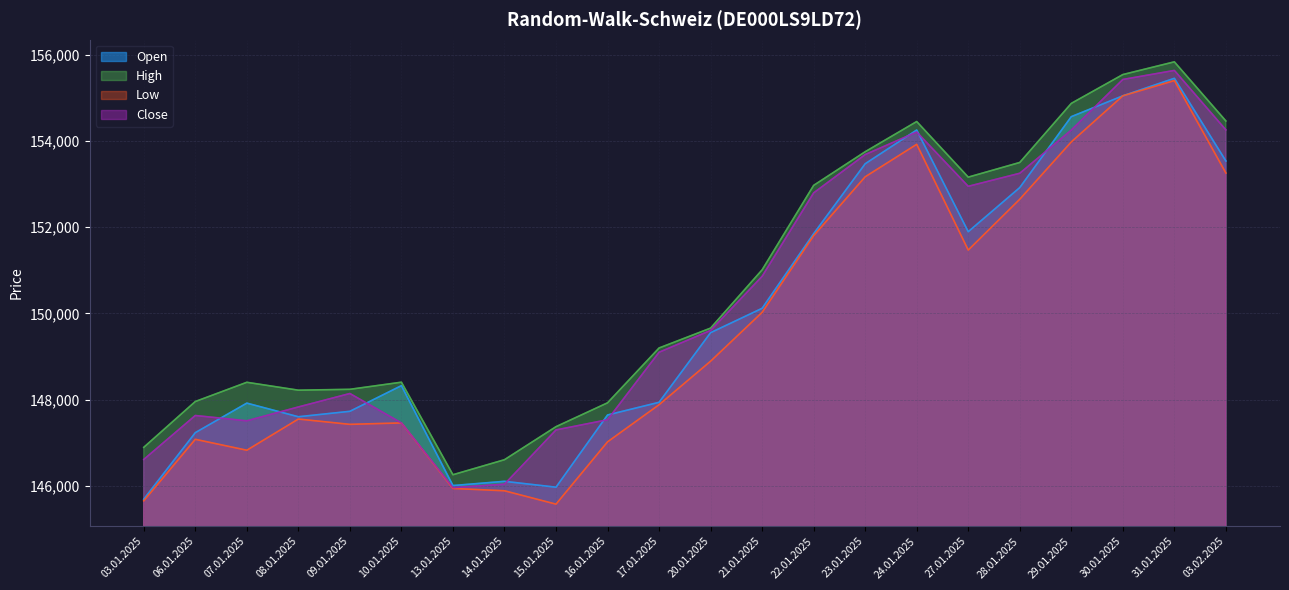

At which label does Low first exceed 148894?

21.01.2025